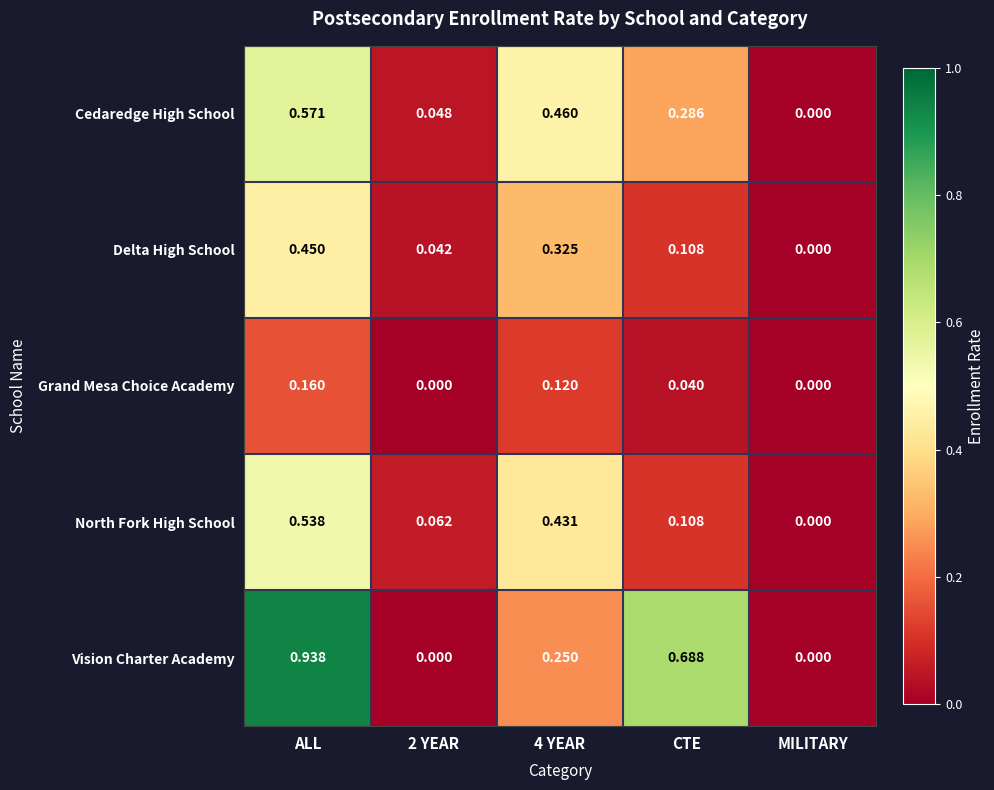

At which category is the sum across all series the highest?

ALL